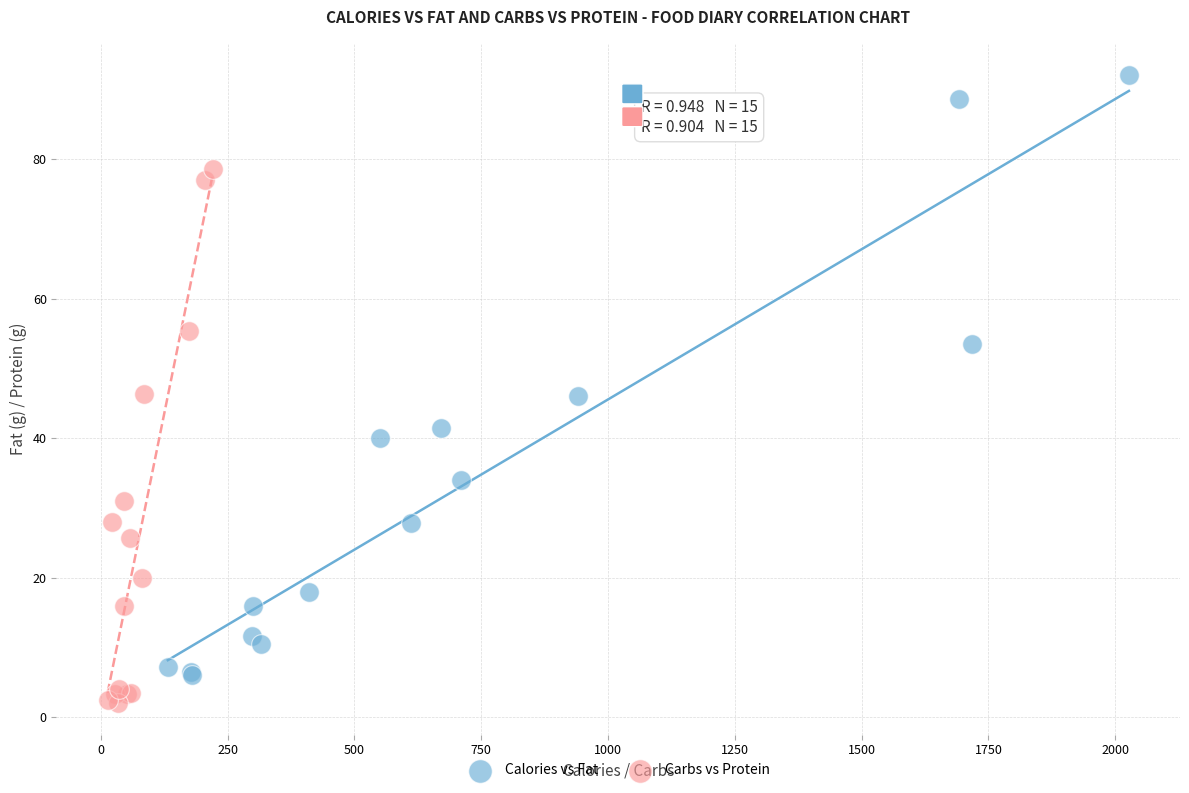

Which series contains the highest Y value?

Calories vs Fat